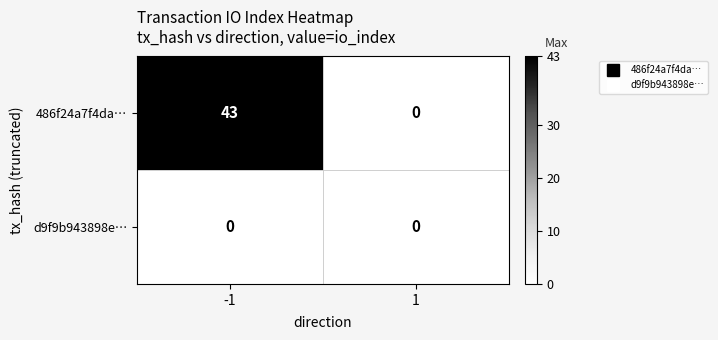

What is the difference between the highest and lowest values at -1?

43